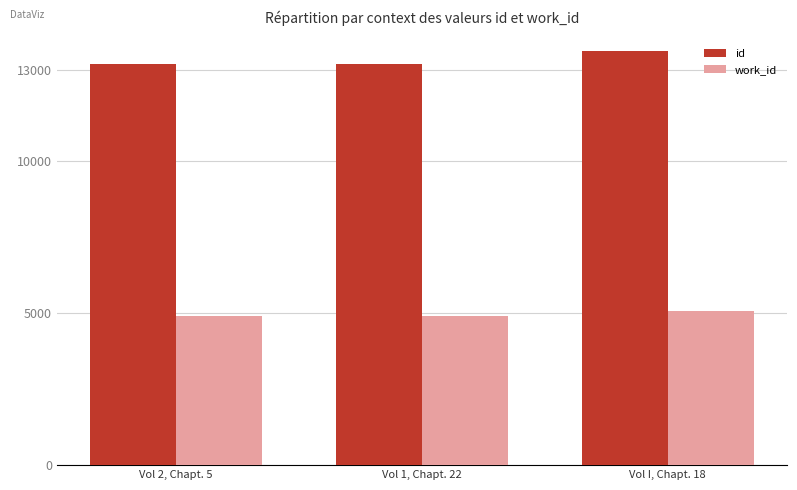

Rank the series by their average value, from highest to lowest.

id, work_id